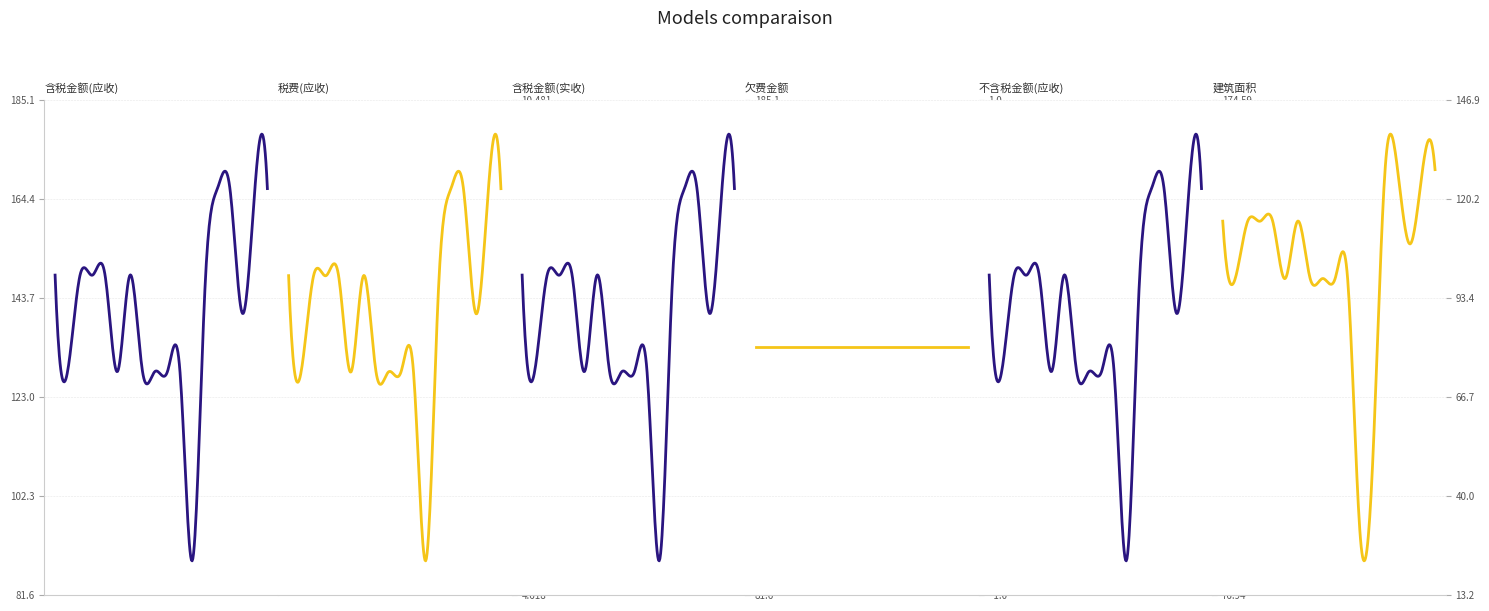

Does the chart display data point markers on the line(s)?

No